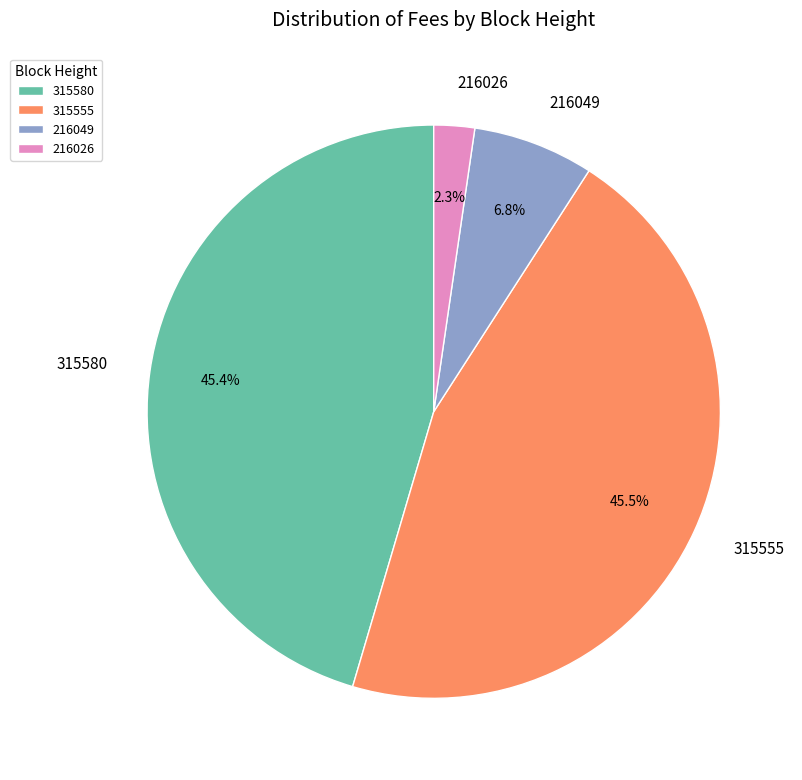

What percentage do 216026 and 216049 together represent?

9.1%